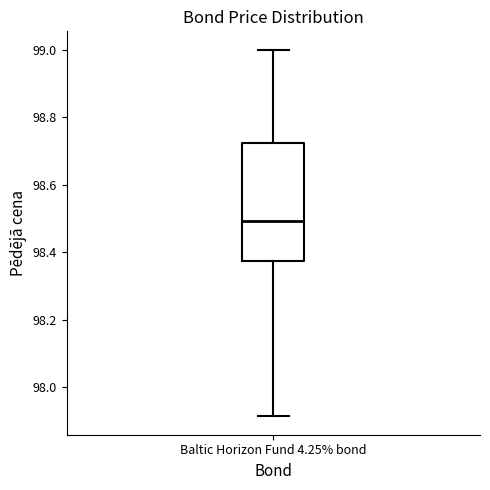

Transcribe this box plot: give where the median line is, the range the box spans, and where the two whiskers end, as read against the y-axis. The values are not printed on the chart, so give them approximately, as read against the axis.

median 98.50, box 98.38 to 98.72, whiskers 97.92 to 99.00